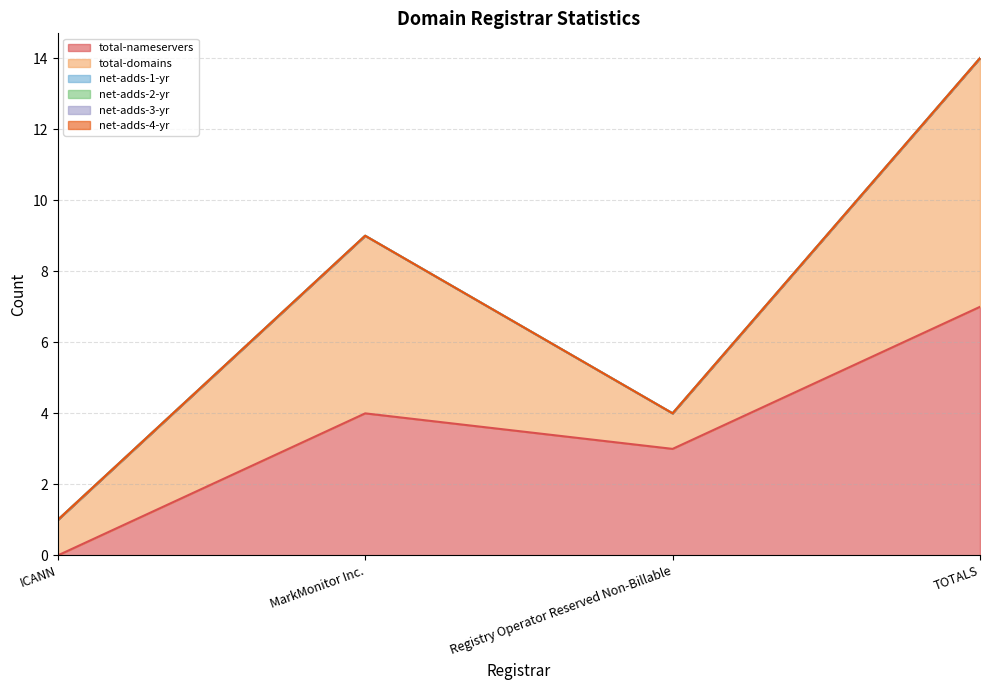

What is the difference between the maximum and minimum values in the total-domains series?

6